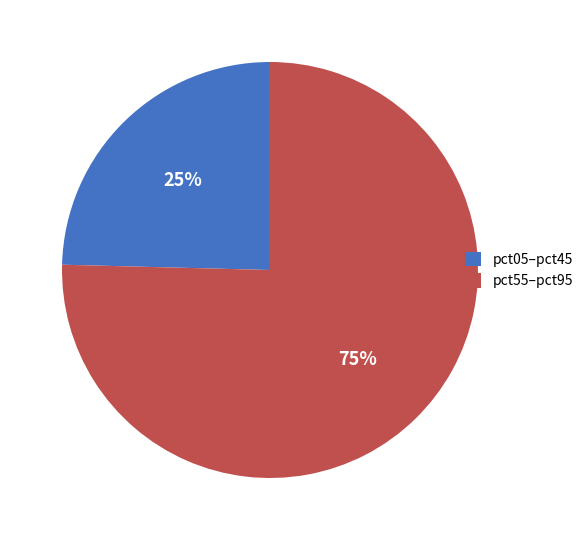

Which slice is the smallest?

pct05–pct45